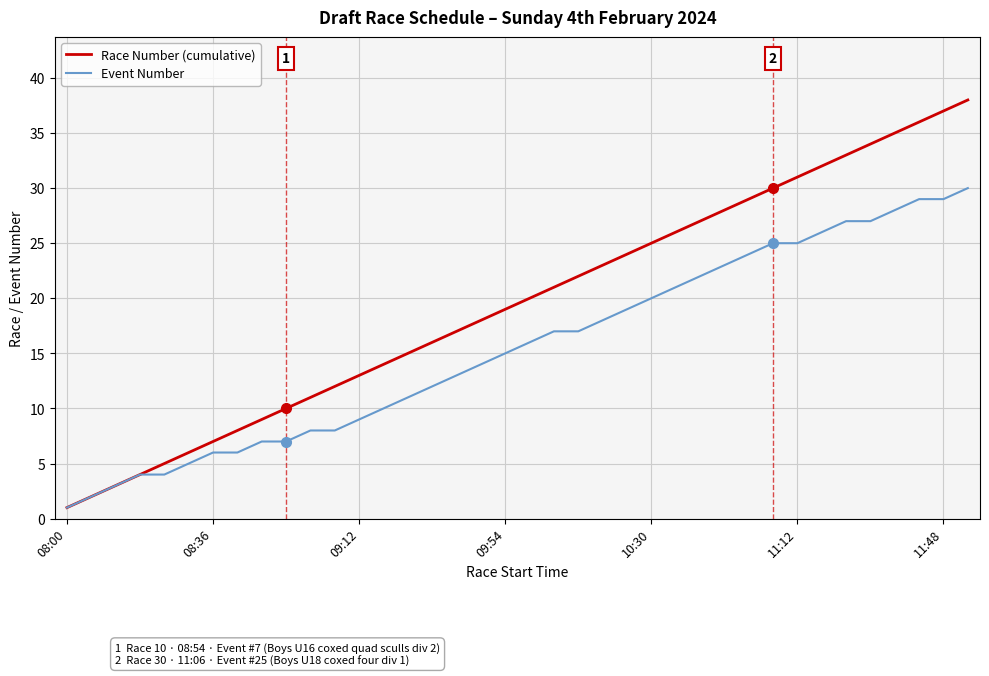

Is this an area chart (filled region under the line)?

No